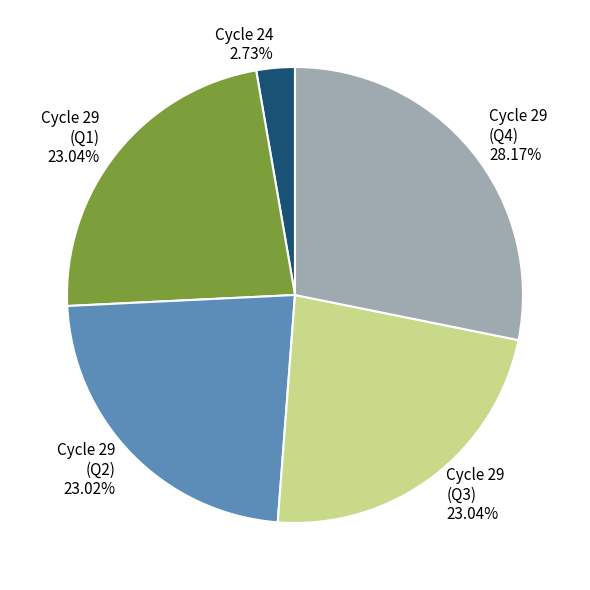

Between Cycle 29 (Q2) 23.02% and Cycle 24 2.73%, which is larger?

Cycle 29 (Q2) 23.02%